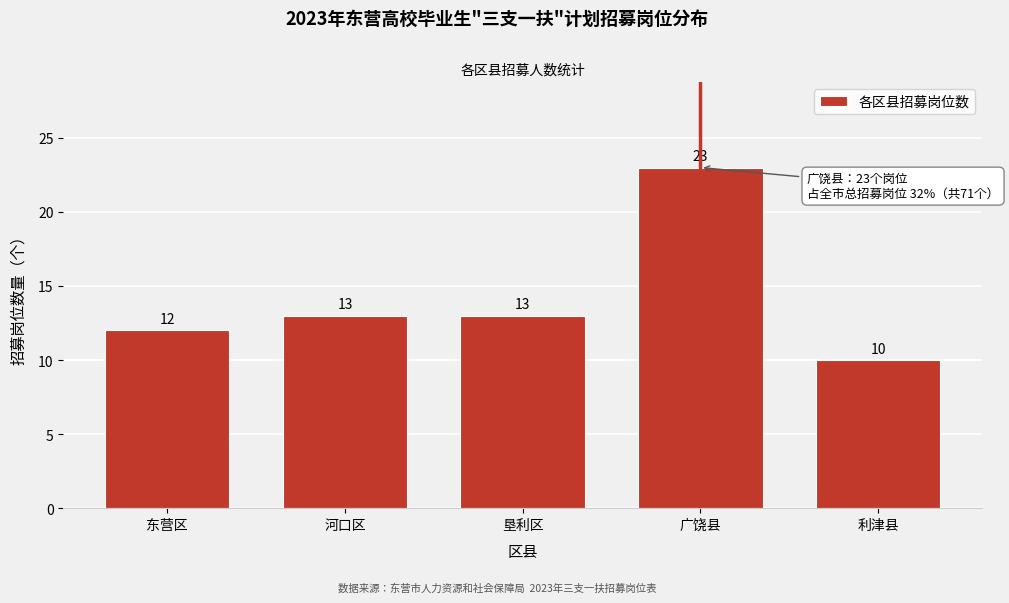

Reading right to left, transcribe all the data shown in this chart.

10	23	13	13	12